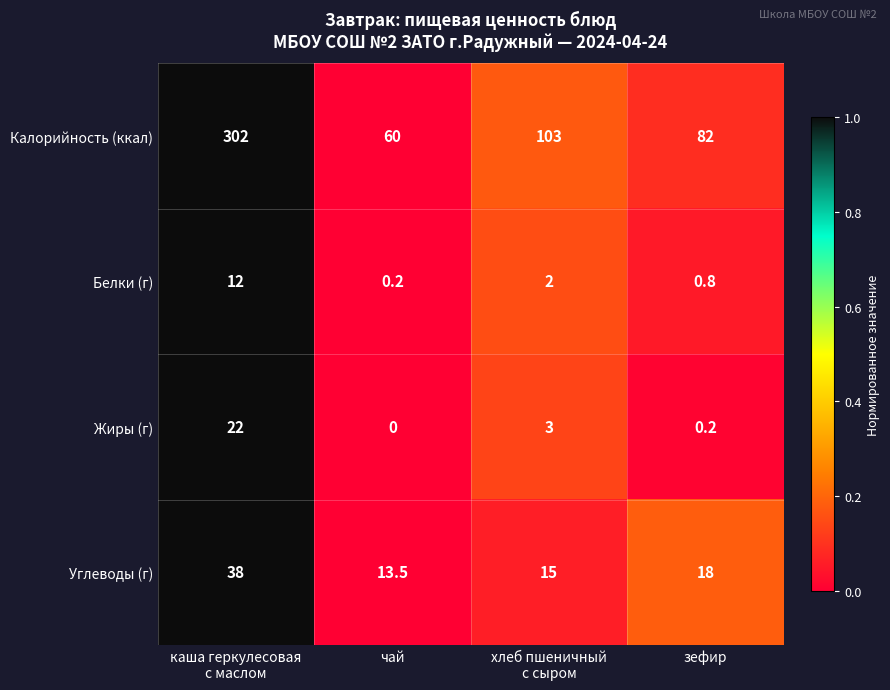

Is it true that Углеводы (г) equals 13.5 at чай?

True